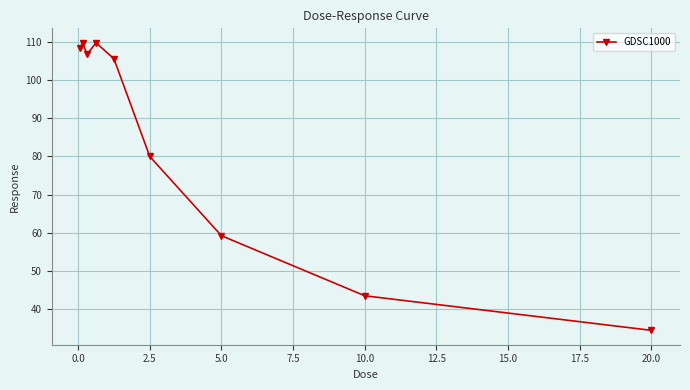

What is the greatest value displayed?

109.8